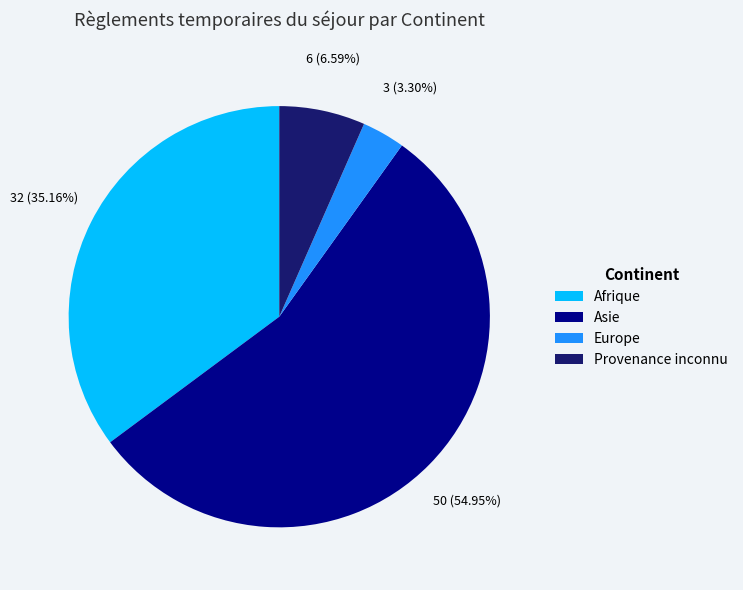

How much of the chart is everything except Europe?

96.7%